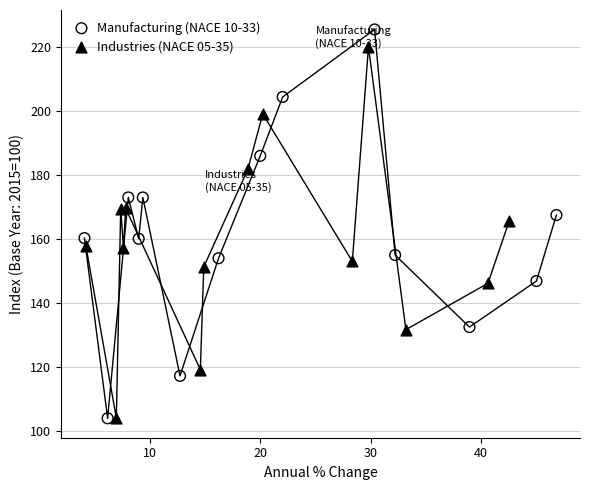

Which series reaches the maximum Y coordinate?

Manufacturing (NACE 10-33)